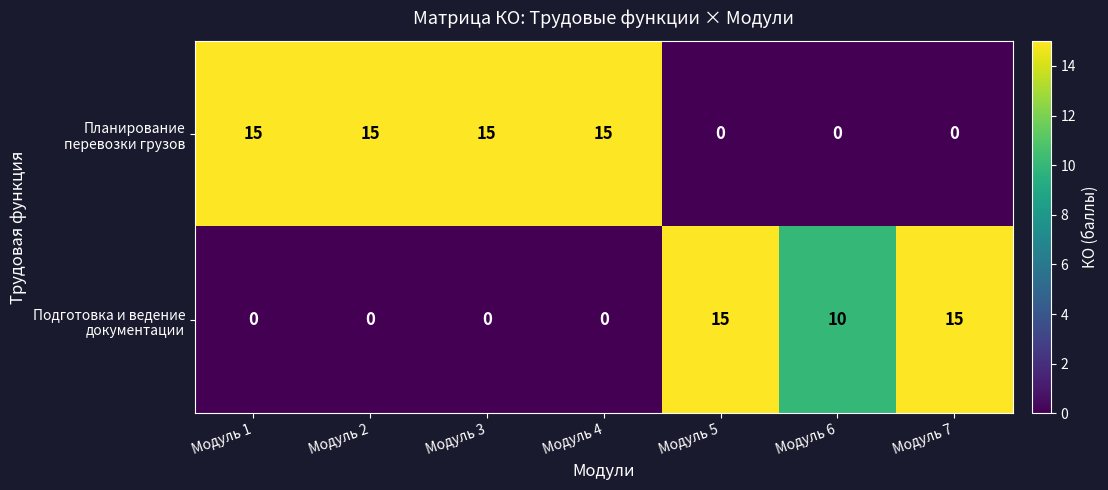

What is the difference between the highest and lowest values at Модуль 7?

15